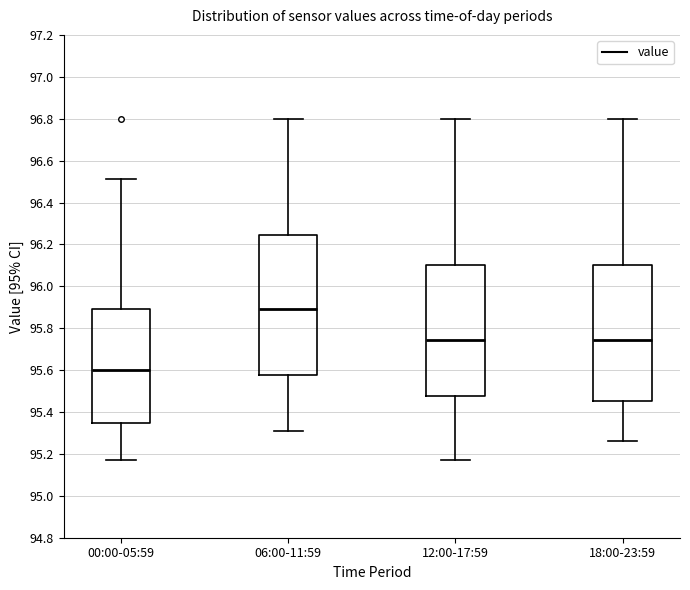

Reading left to right, transcribe this box plot: for each box, give where its median line is, the range the box spans, and where its two whiskers end, as read against the y-axis. The values are not printed on the chart, so give them approximately, as read against the axis.

00:00-05:59: median 95.60, box 95.34 to 95.90, whiskers 95.18 to 96.52
06:00-11:59: median 95.90, box 95.58 to 96.24, whiskers 95.32 to 96.80
12:00-17:59: median 95.74, box 95.48 to 96.10, whiskers 95.18 to 96.80
18:00-23:59: median 95.74, box 95.46 to 96.10, whiskers 95.26 to 96.80